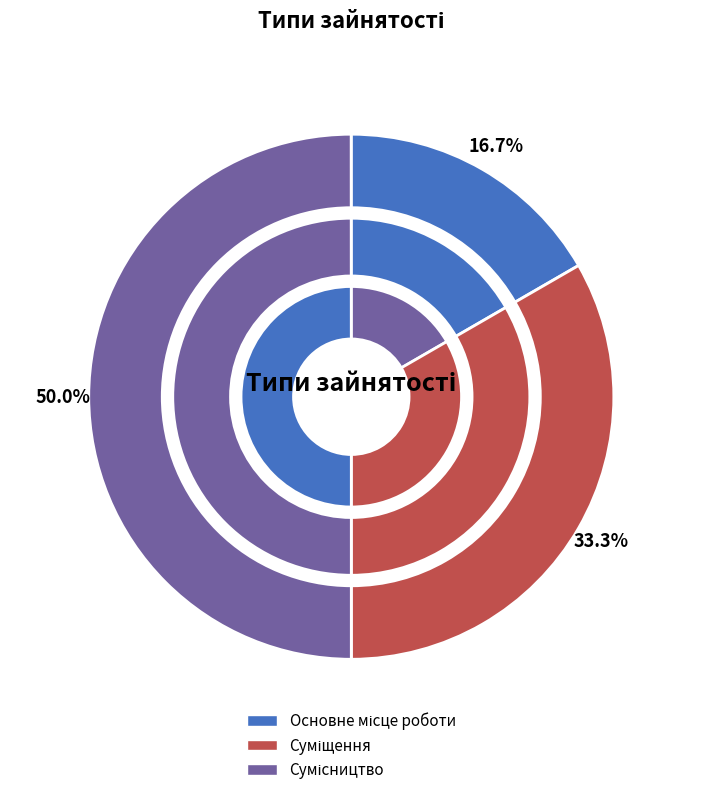

What percentage is the Основне місце роботи slice, to the nearest percent?

17%